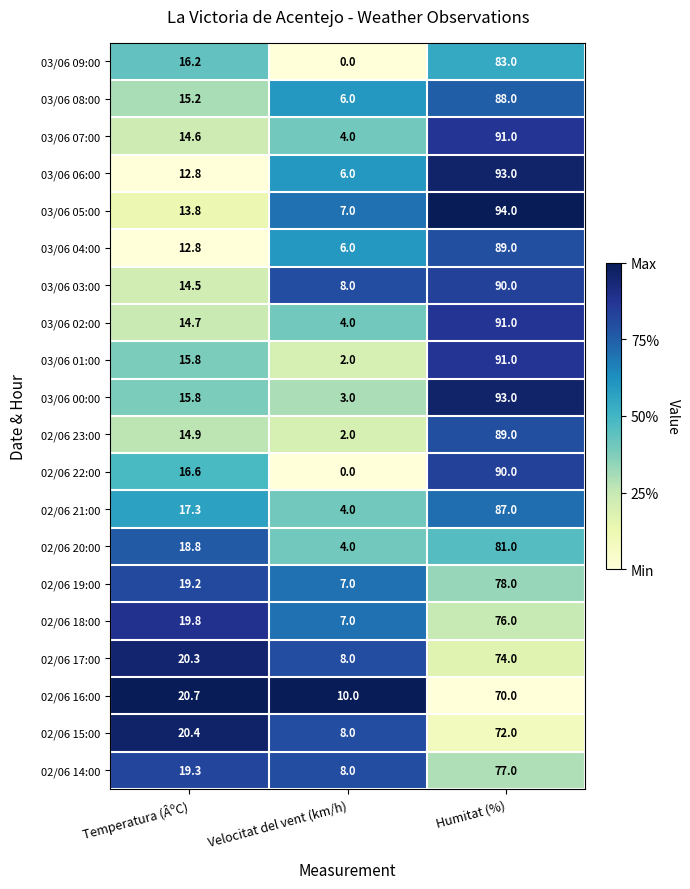

How many series are shown in this chart?

20